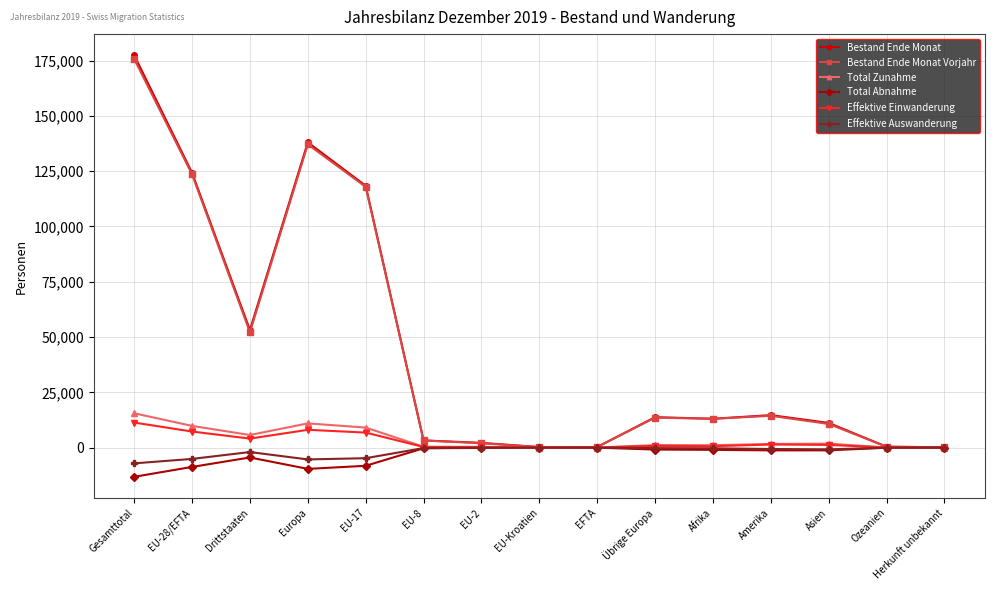

Between Gesamttotal and EU-Kroatien, which series saw the biggest shift?

Bestand Ende Monat